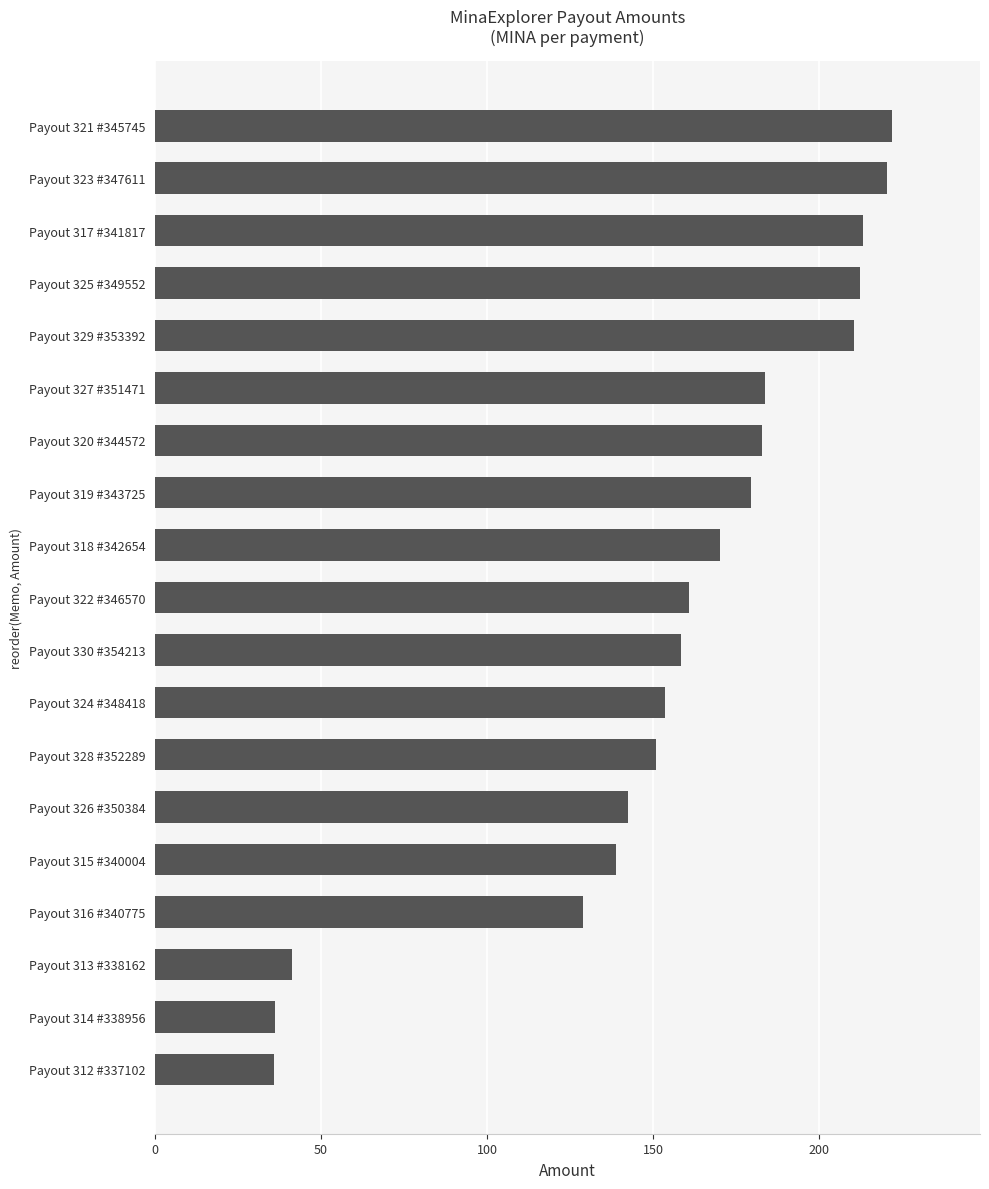

What is the difference between the maximum and minimum values?

185.8